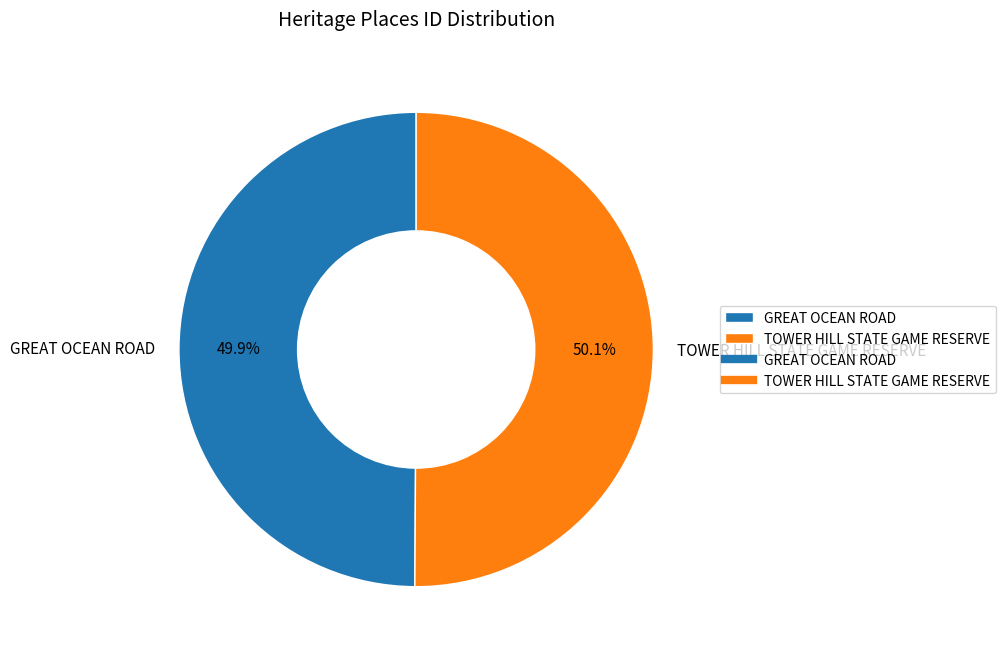

To the nearest percent, what is the combined percentage of TOWER HILL STATE GAME RESERVE and GREAT OCEAN ROAD?

100%